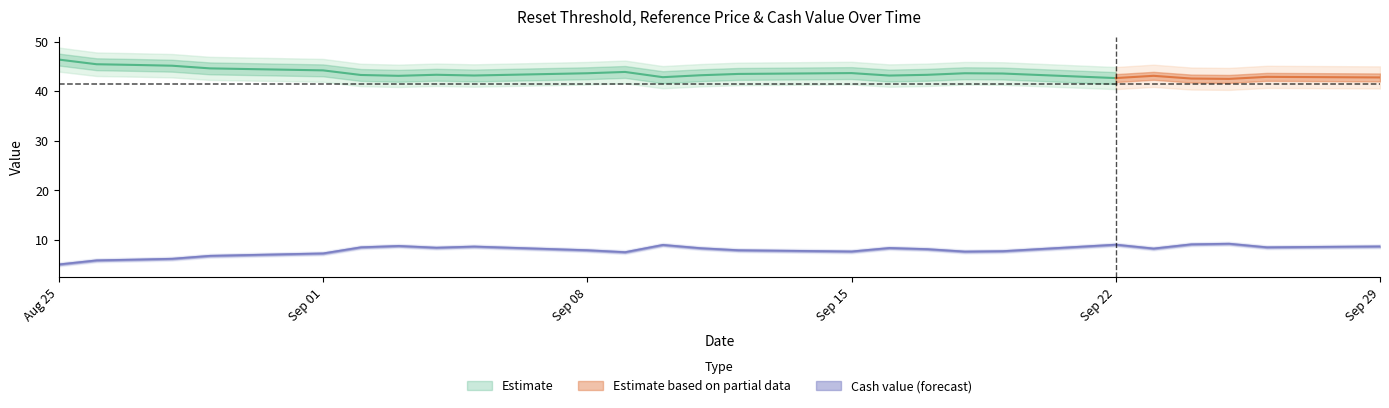

True or false: Cash value has a value of 8.6 at 2025-09-02.

True